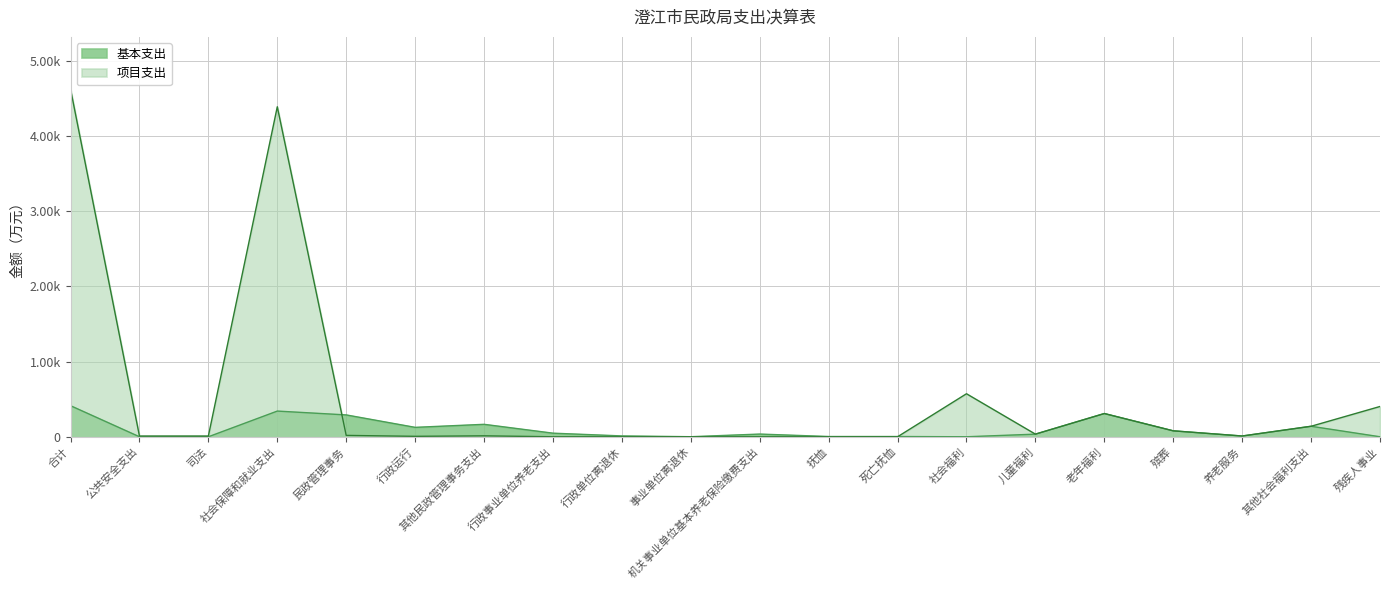

Does the chart have visible grid lines?

Yes